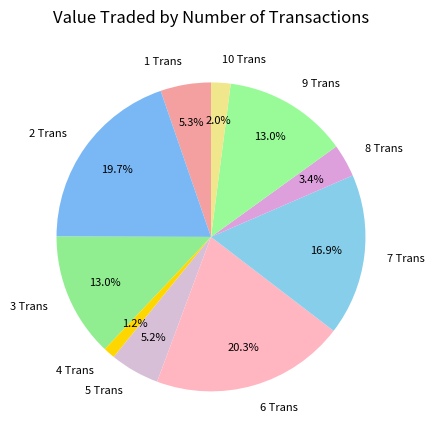

Between 4 Trans and 10 Trans, which is larger?

10 Trans